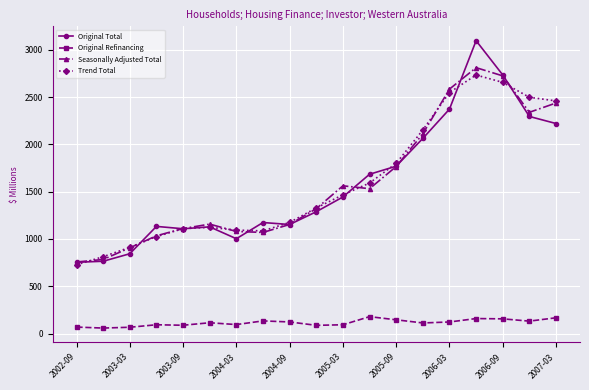

What is the difference between the maximum and second lowest values in the Original Refinancing series?

112.0